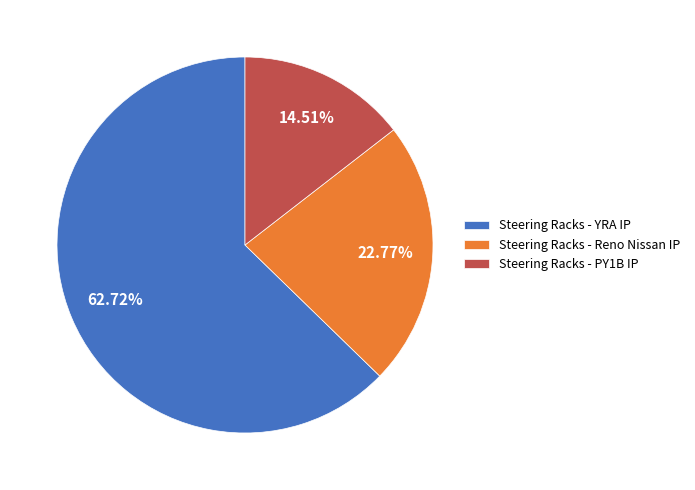

Between Steering Racks - PY1B IP and Steering Racks - YRA IP, which is larger?

Steering Racks - YRA IP